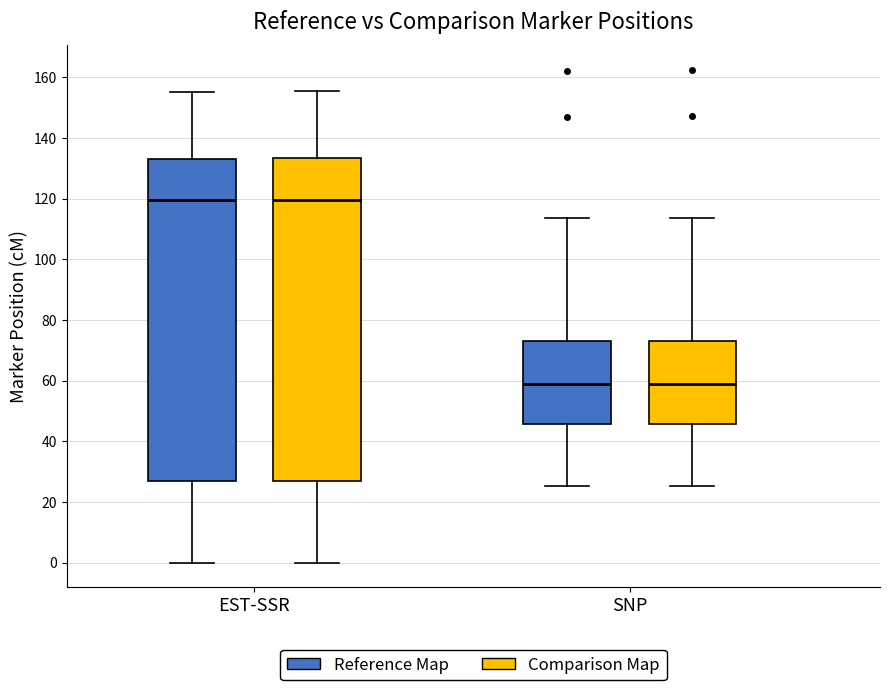

Where does the lower whisker of the box for EST-SSR (Reference Map) end on the y-axis? The values are not printed on the chart, so give them approximately, as read against the axis.

0